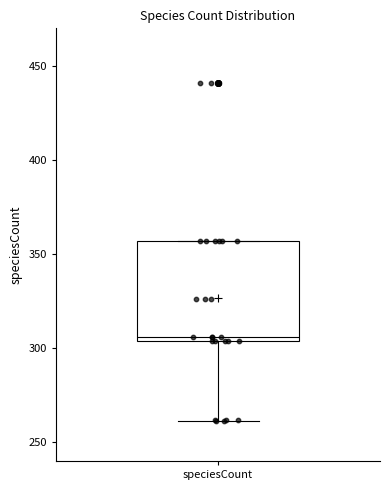

Where is the upper edge of the box for speciesCount on the y-axis? The values are not printed on the chart, so give them approximately, as read against the axis.

355